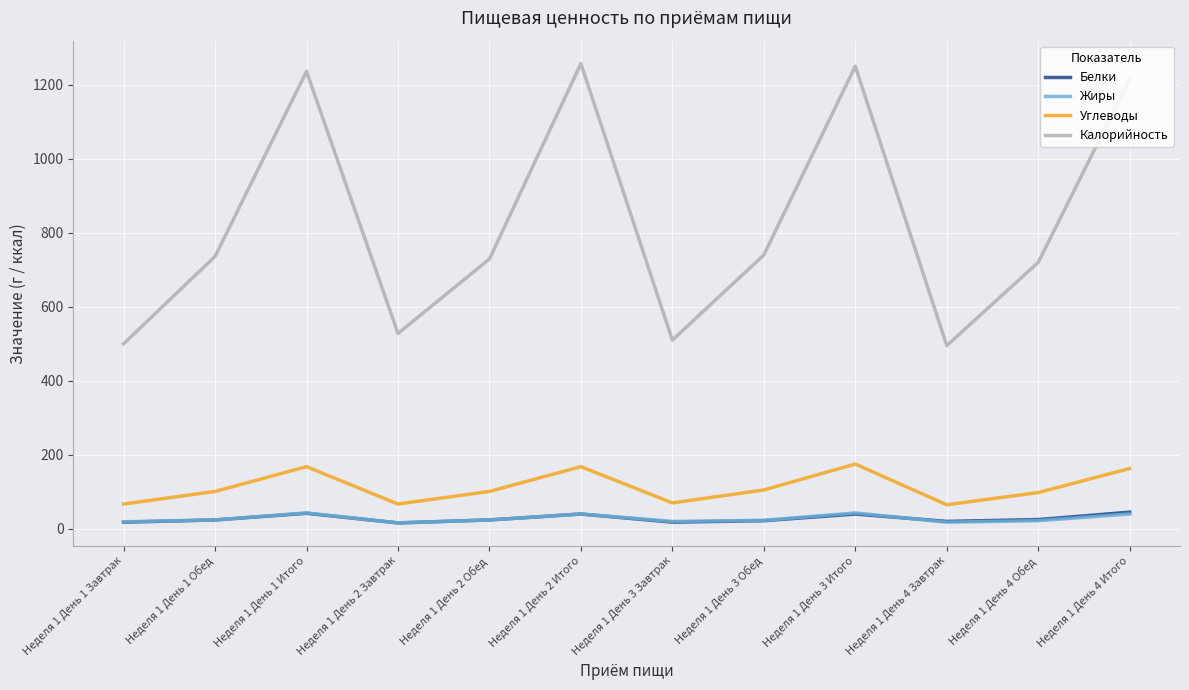

Is the value of Углеводы at Неделя 1 День 2 Итого greater than the value of Калорийность at Неделя 1 День 4 Итого?

No